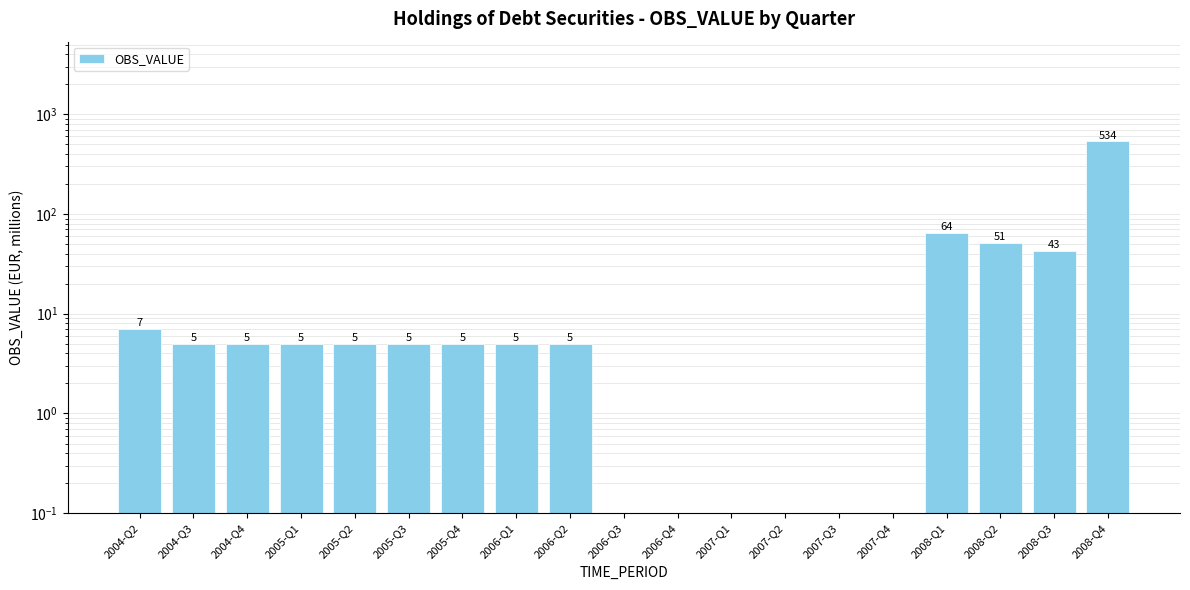

Rank the categories by value from lowest to highest.

2006-Q3, 2006-Q4, 2007-Q1, 2007-Q2, 2007-Q3, 2007-Q4, 2004-Q3, 2004-Q4, 2005-Q1, 2005-Q2, 2005-Q3, 2005-Q4, 2006-Q1, 2006-Q2, 2004-Q2, 2008-Q3, 2008-Q2, 2008-Q1, 2008-Q4